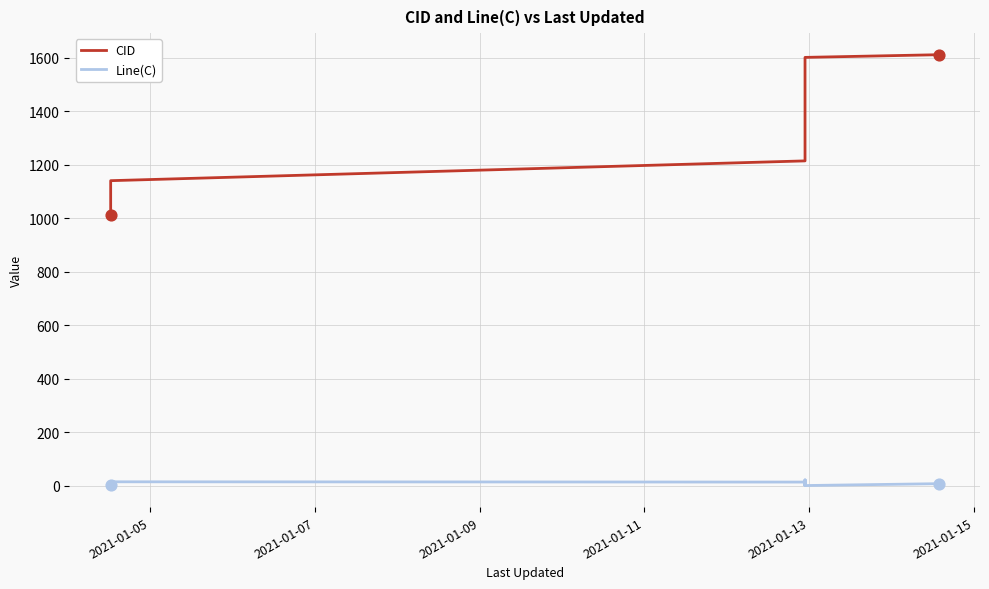

Which series has the largest Y range (max minus min)?

CID